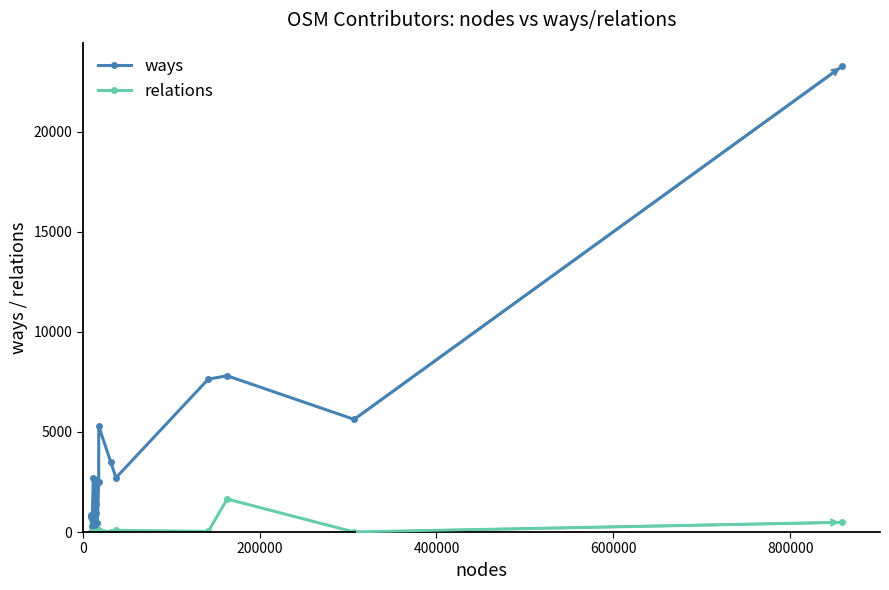

Which series has the largest range (max minus min)?

ways